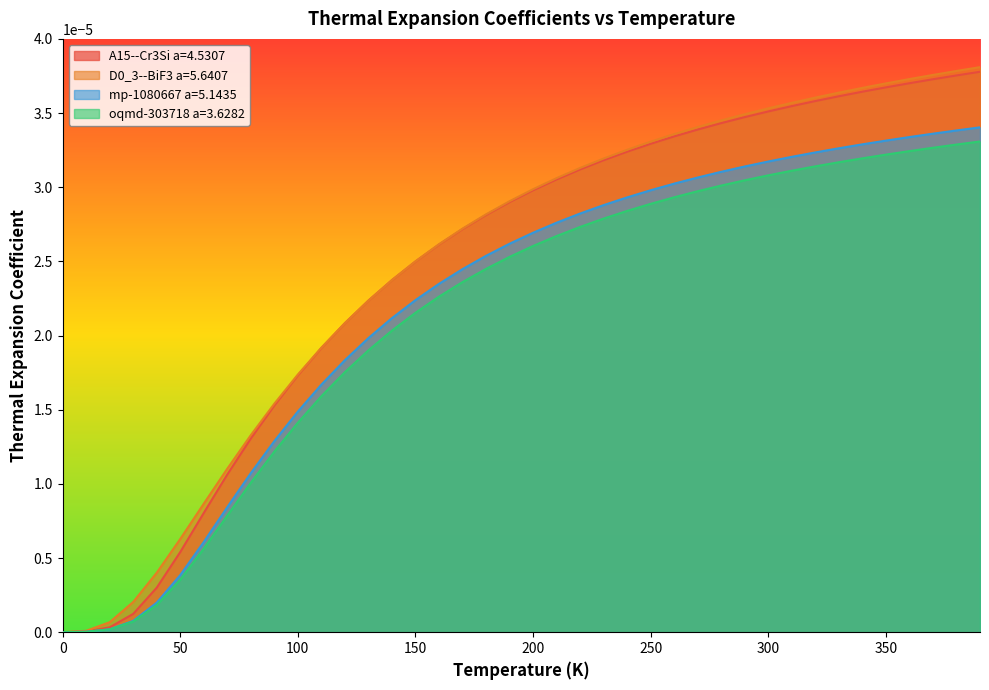

What position from the left is 190.0?

20